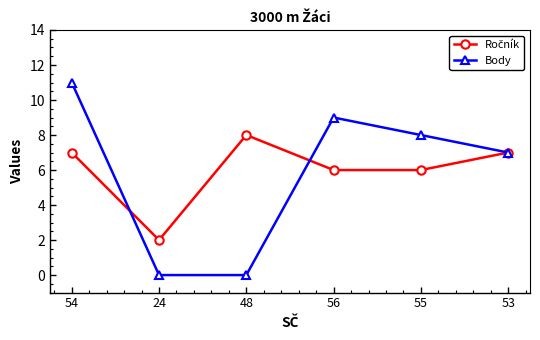

Is this an area chart (filled region under the line)?

No